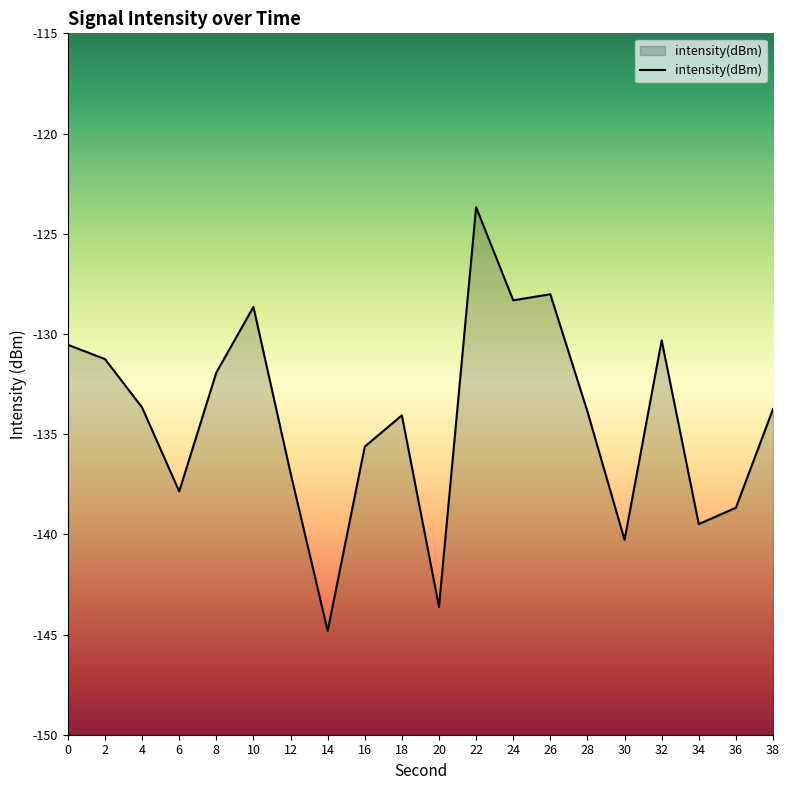

Reading left to right, extract all data points from this chart.

0=-130.5	2=-131.3	4=-133.7	6=-137.9	8=-131.9	10=-128.7	12=-136.9	14=-144.8	16=-135.6	18=-134.1	20=-143.6	22=-123.7	24=-128.3	26=-128.0	28=-133.9	30=-140.3	32=-130.3	34=-139.5	36=-138.7	38=-133.8